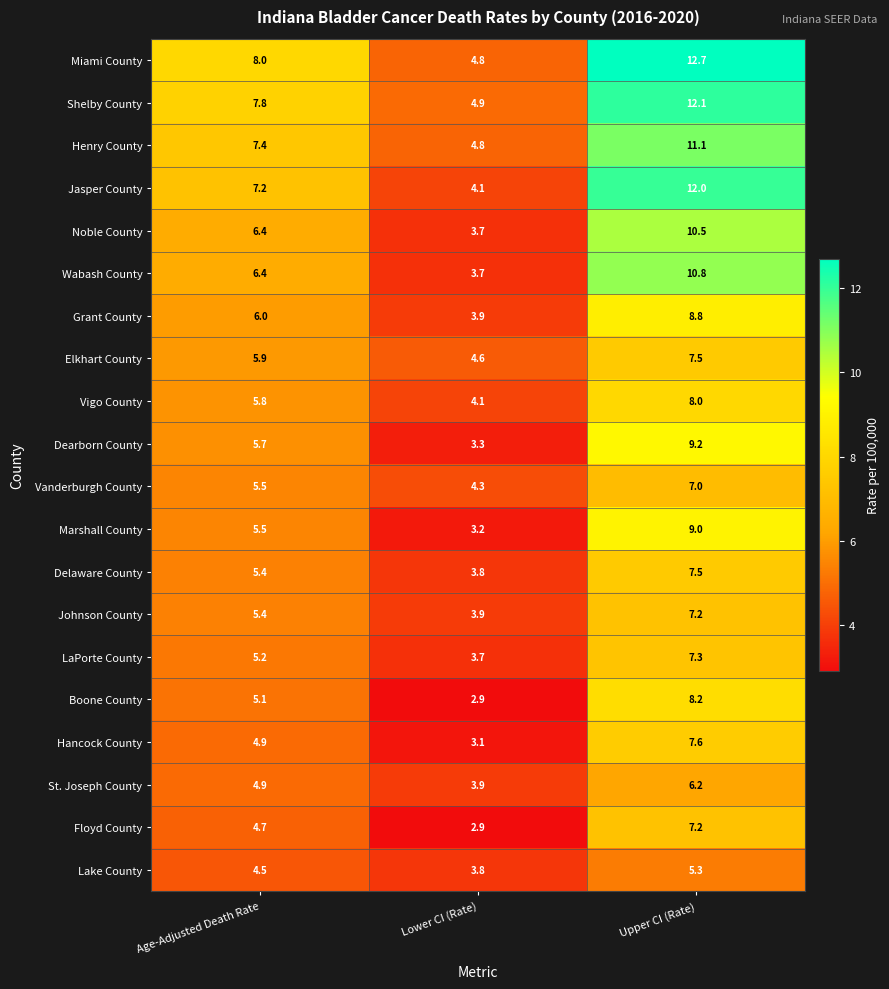

At which label is Grant County closest to 6?

Age-Adjusted Death Rate